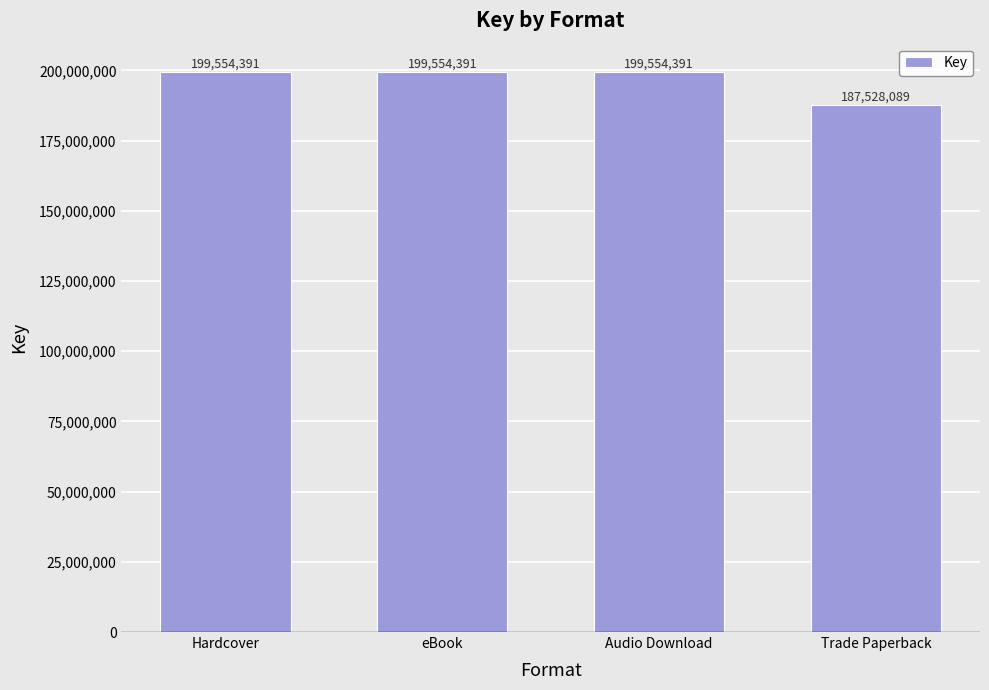

How many bars are there in total?

4